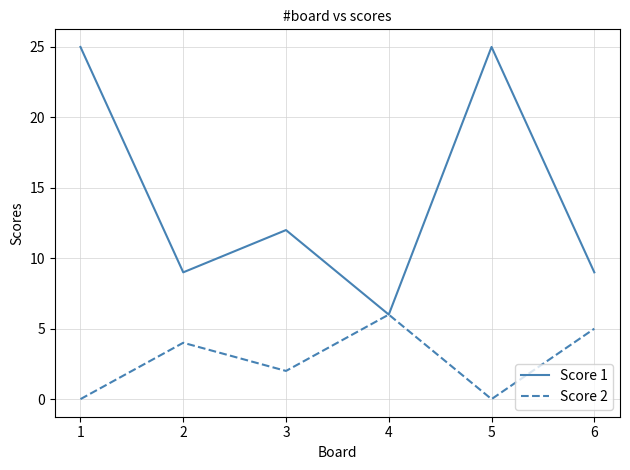

Where is the first local maximum for Score 1?

3